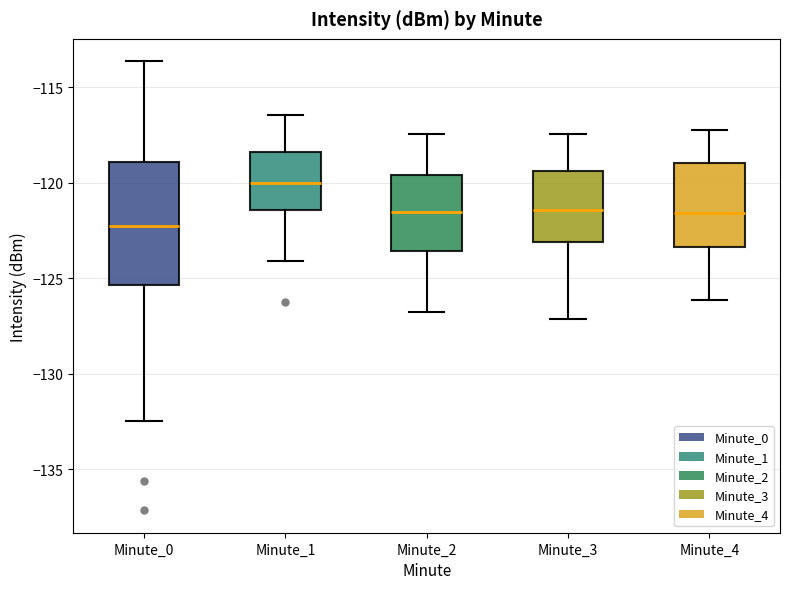

Reading left to right, transcribe this box plot: for each box, give where its median line is, the range the box spans, and where its two whiskers end, as read against the y-axis. The values are not printed on the chart, so give them approximately, as read against the axis.

Minute_0: median -122.5, box -125.5 to -119.0, whiskers -132.5 to -113.5
Minute_1: median -120.0, box -121.5 to -118.5, whiskers -124.0 to -116.5
Minute_2: median -121.5, box -123.5 to -119.5, whiskers -127.0 to -117.5
Minute_3: median -121.5, box -123.0 to -119.5, whiskers -127.0 to -117.5
Minute_4: median -121.5, box -123.5 to -119.0, whiskers -126.0 to -117.0